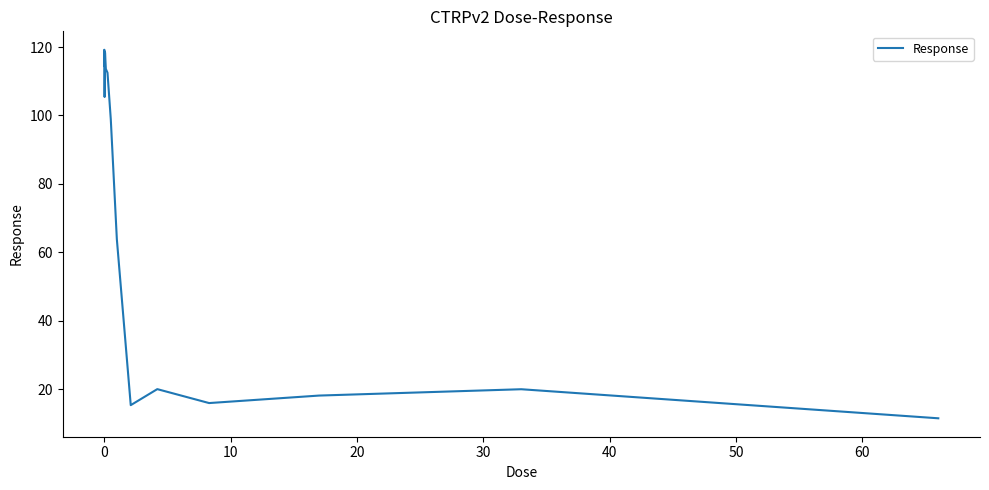

How many lines are shown in the chart?

1